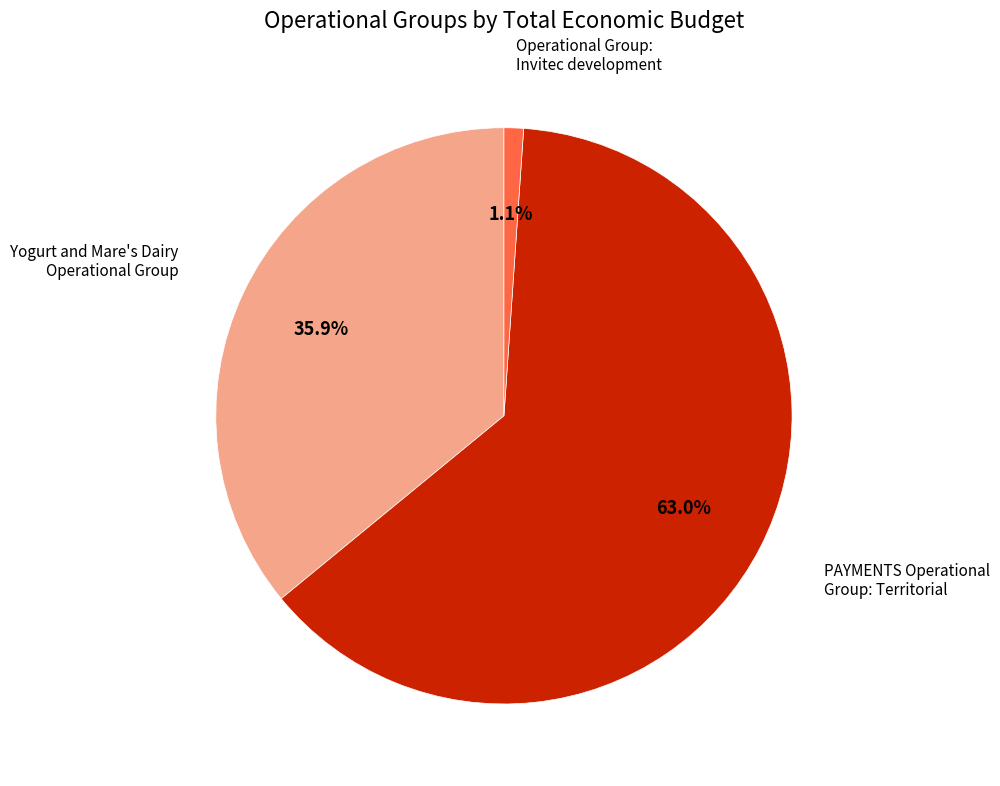

Does any single category account for the majority?

Yes